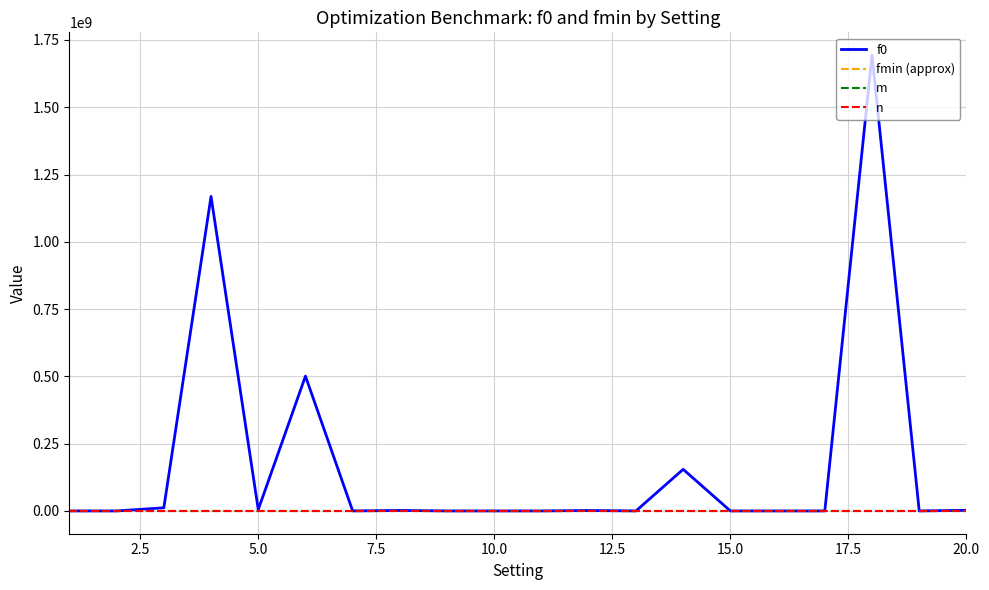

What is the highest value of the f0 series?

1693607809.4